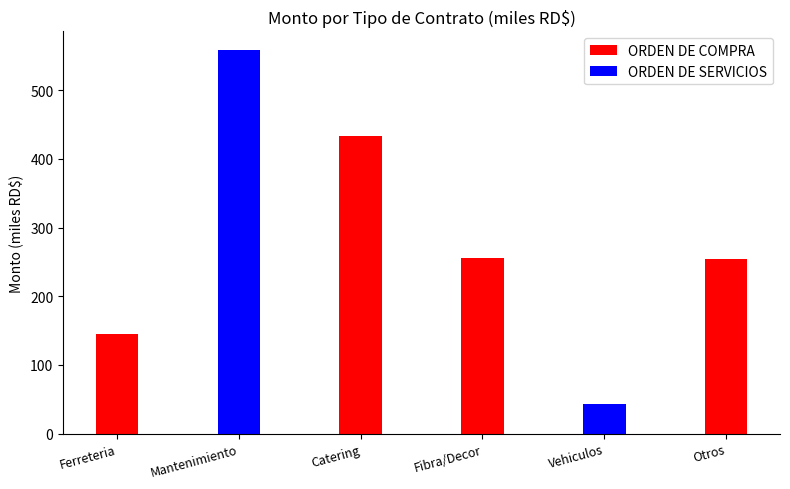

Where is ORDEN DE COMPRA nearest to the value 216?

Otros